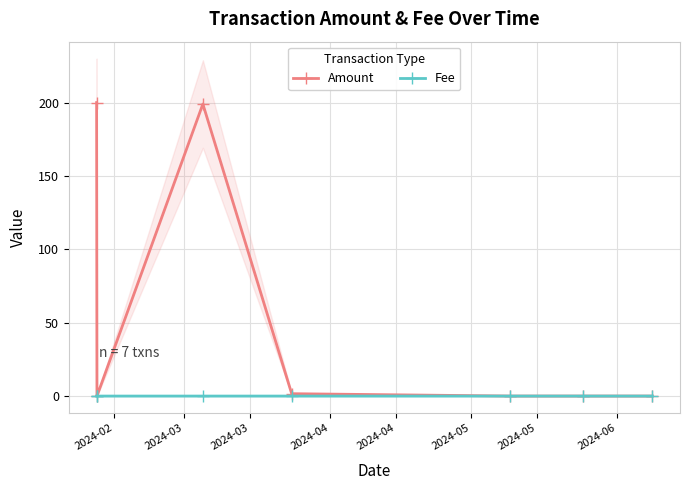

At how many categories does at least one series exceed 11?

2